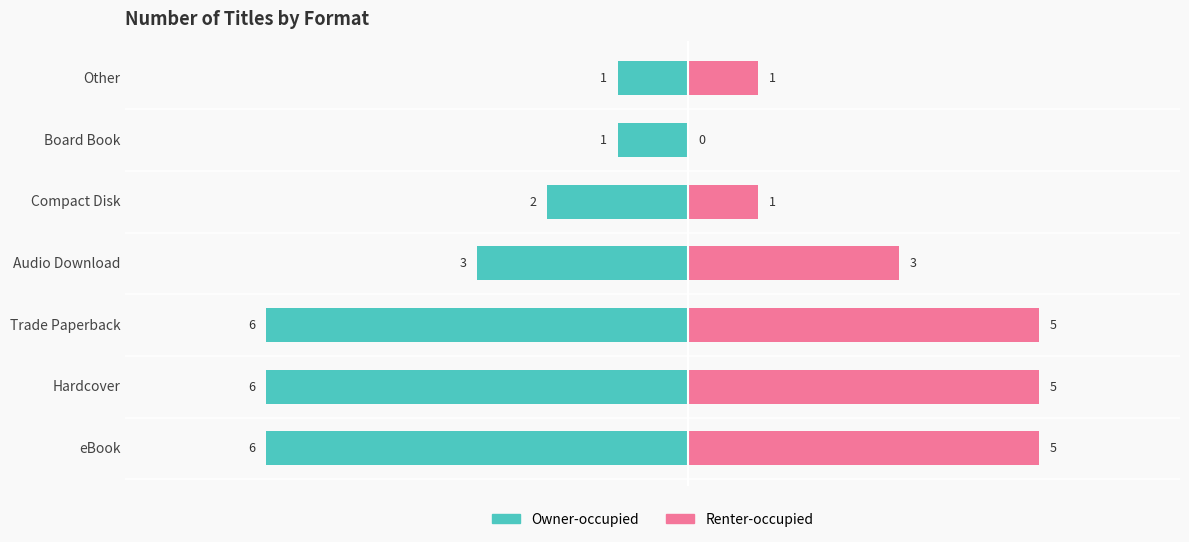

How many bars are there in total?

14